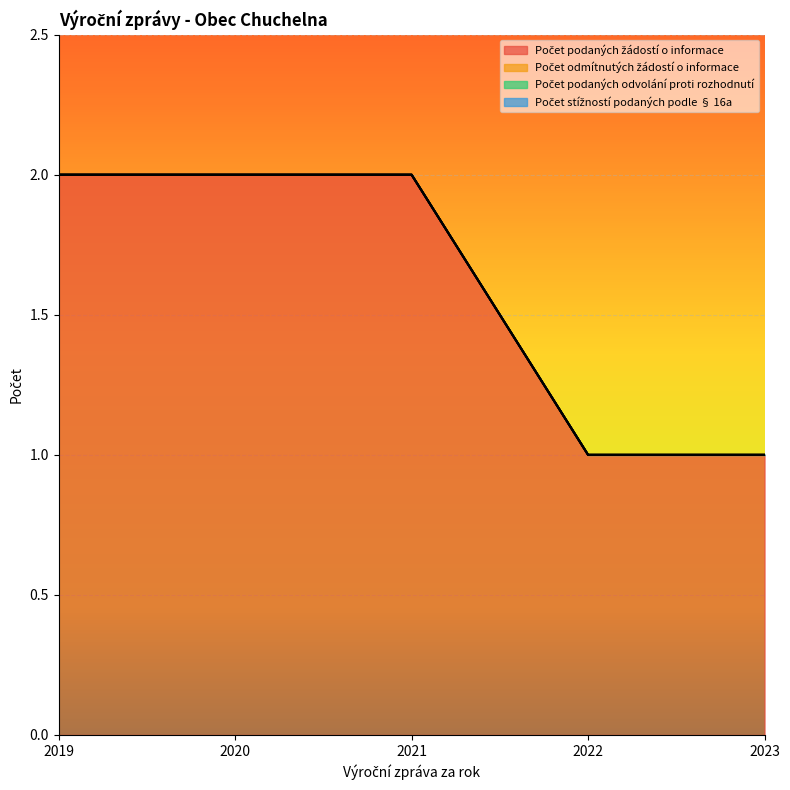

At which category is the sum across all series the highest?

2019